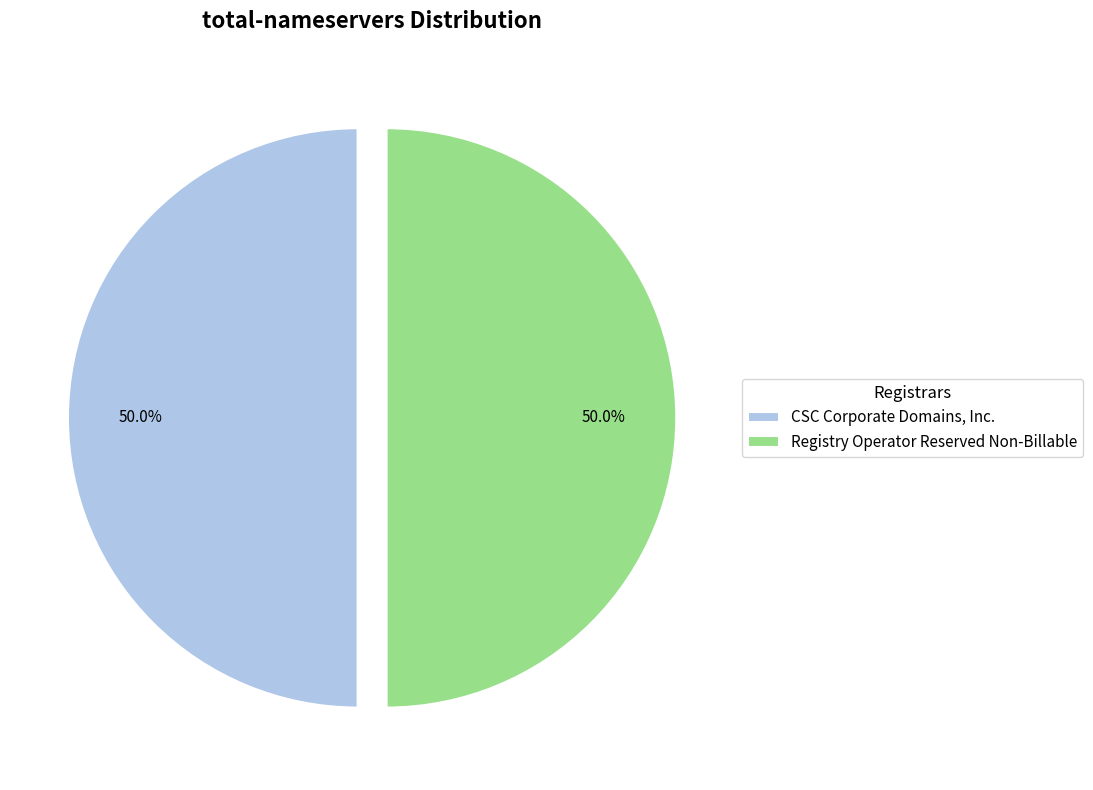

Count the number of slices in the pie.

2